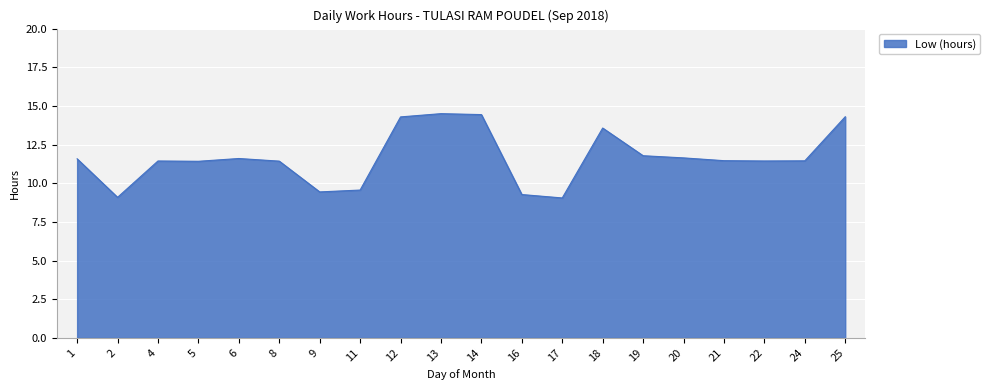

The chart shows a value of 18.7 at 25. True or false?

False